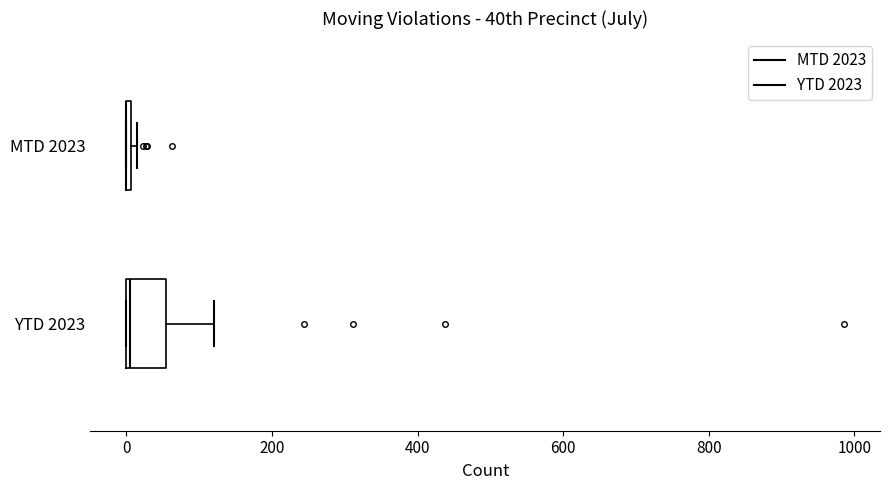

Reading bottom to top, read every box against the x-axis: the position of its median line, the range the box covers, and the ends of its whiskers. The values are not printed on the chart, so give them approximately, as read against the axis.

YTD 2023: median 0, box 0 to 60, whiskers 0 to 120
MTD 2023: box collapsed to a line at 0, whiskers 0 to 20